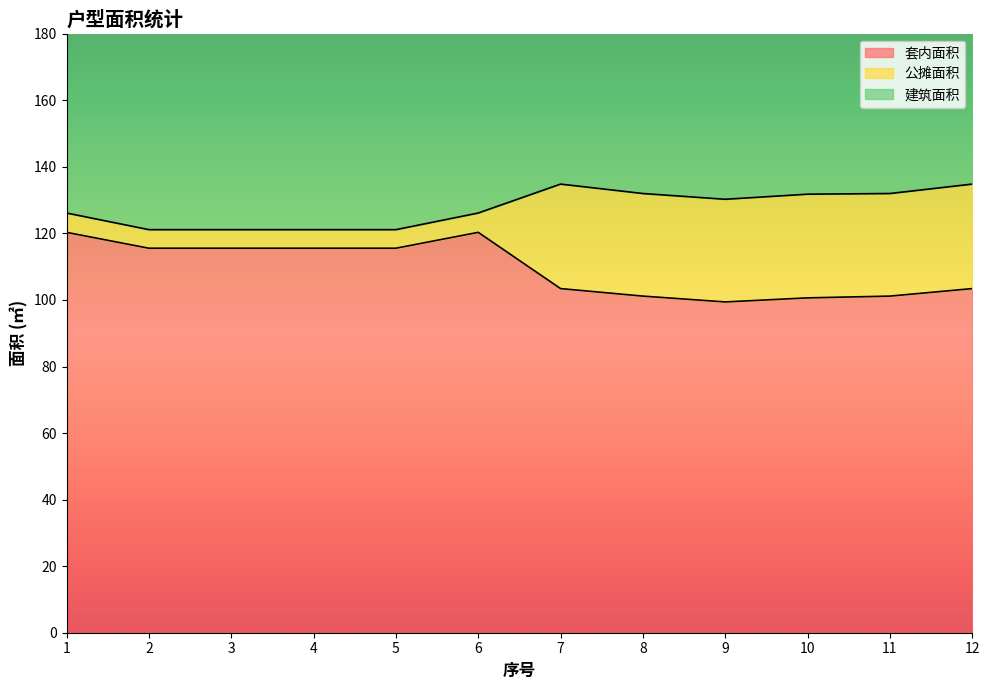

True or false: 建筑面积 and 套内面积 intersect in this chart.

False